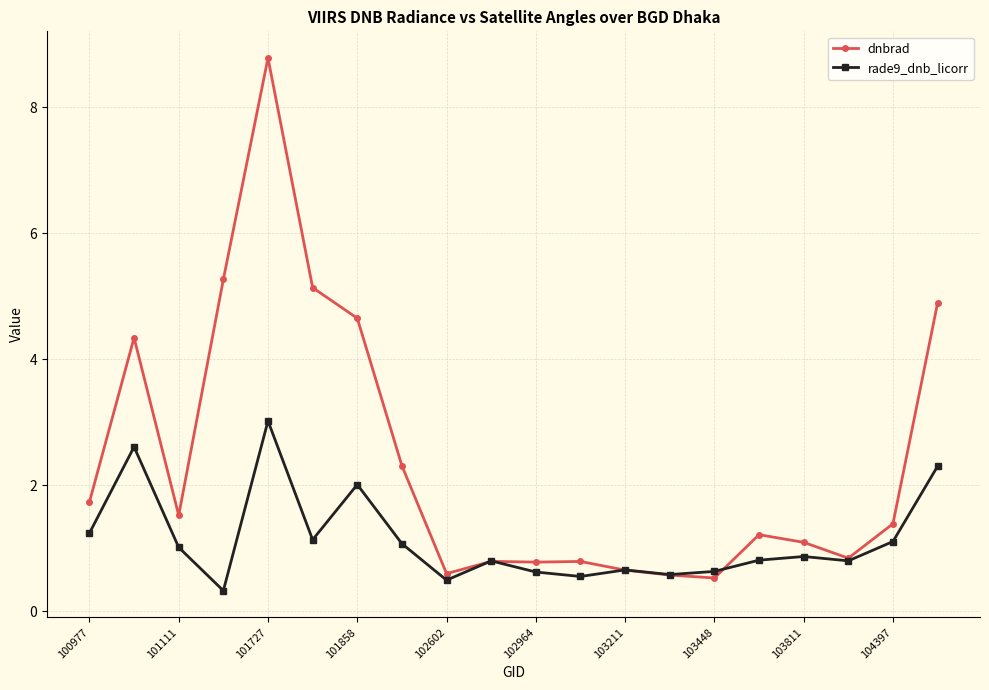

Which series has the largest range (max minus min)?

dnbrad